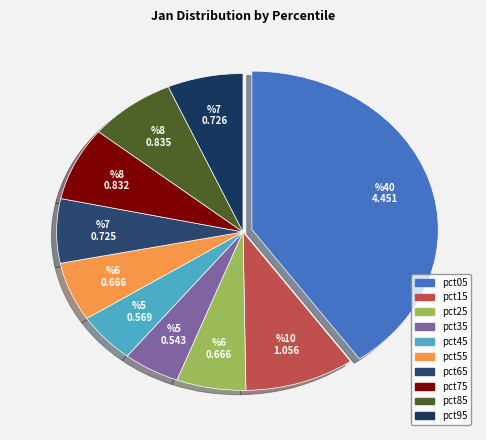

To the nearest percent, what percentage of the pie is pct25?

6%